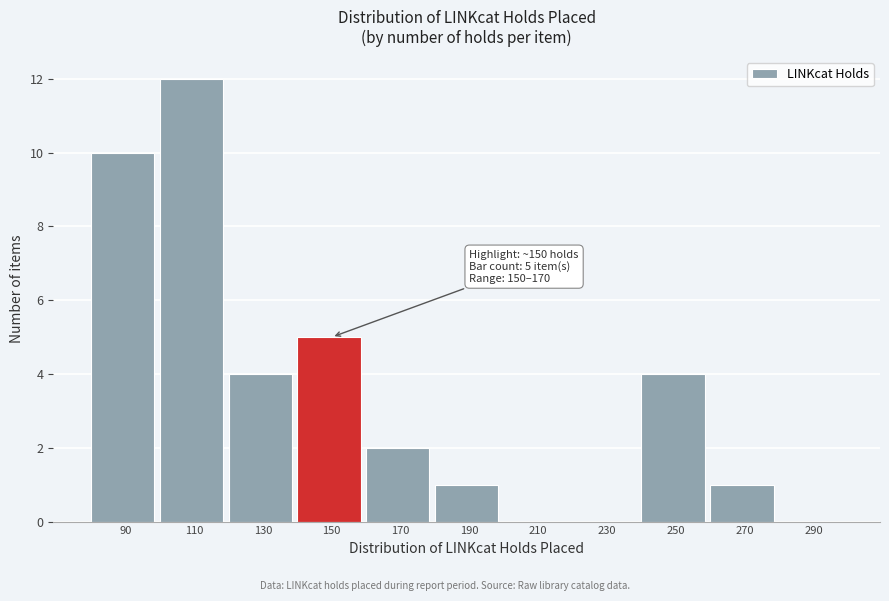

Reading right to left, extract all data points from this chart.

290=0	270=1	250=4	230=0	210=0	190=1	170=2	150=5	130=4	110=12	90=10